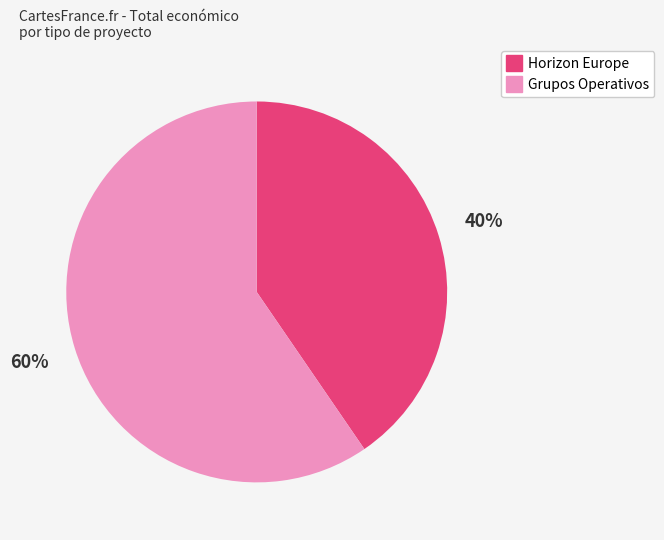

To the nearest percent, what is the average slice percentage?

50%